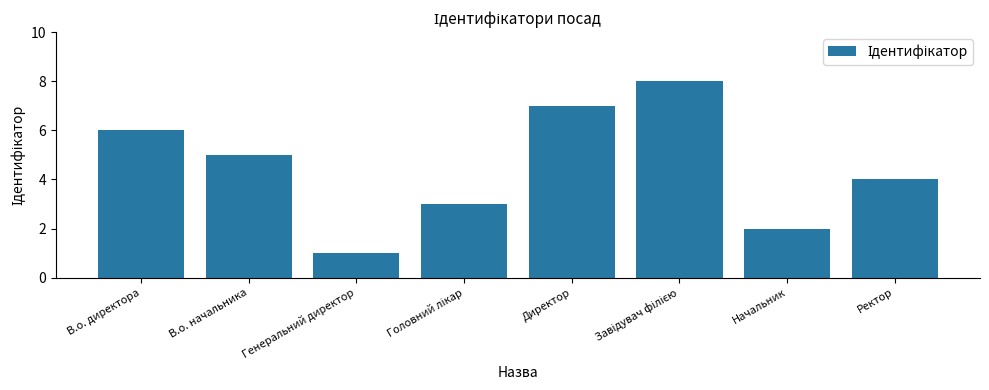

Which label corresponds to the smallest value in the chart?

Генеральний директор